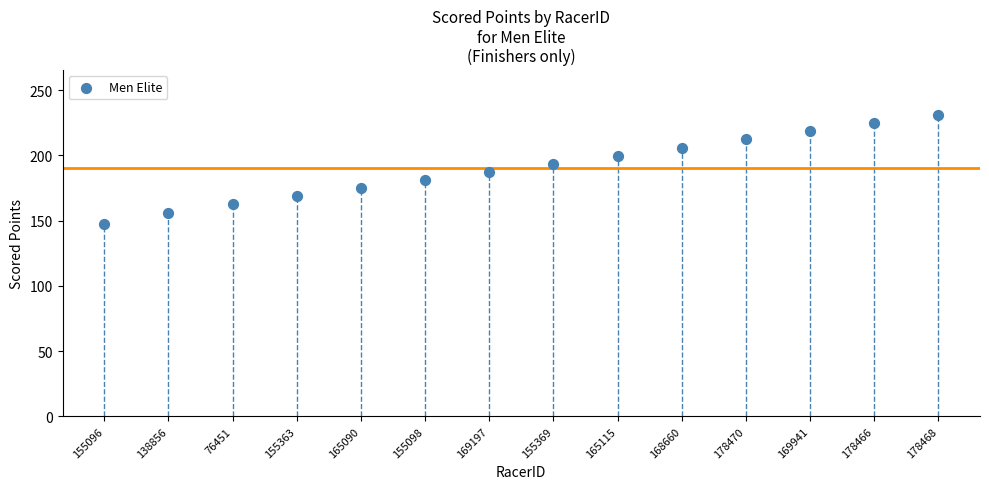

How many data points are displayed?

14